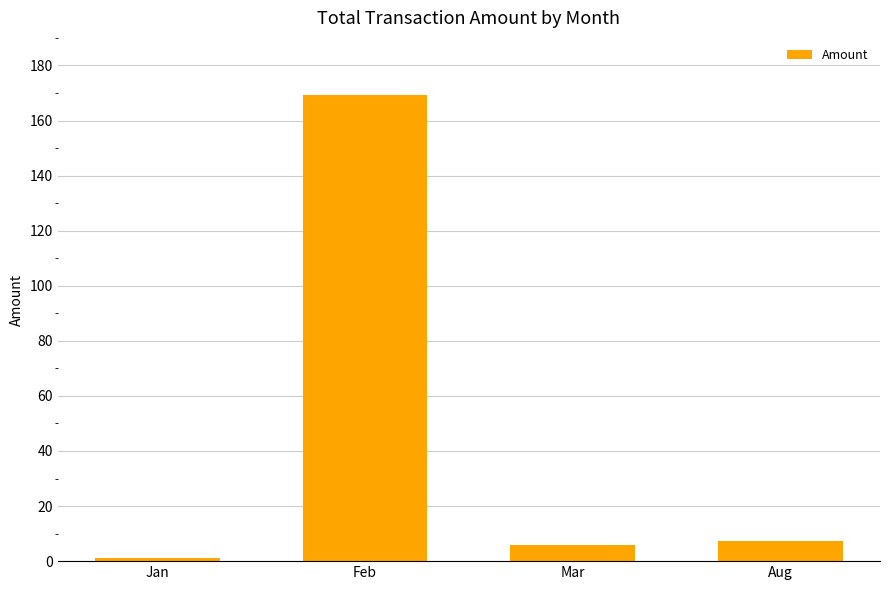

Reading right to left, transcribe all the data shown in this chart.

Aug=7.3	Mar=5.8	Feb=169.3	Jan=1.0